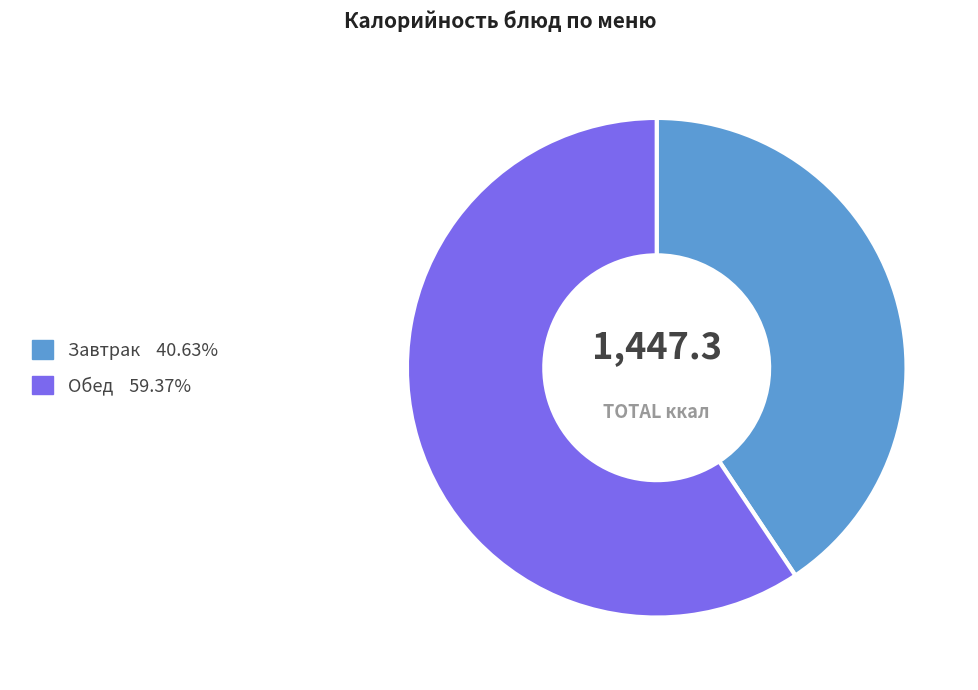

Is there any slice that represents more than half of the pie?

Yes